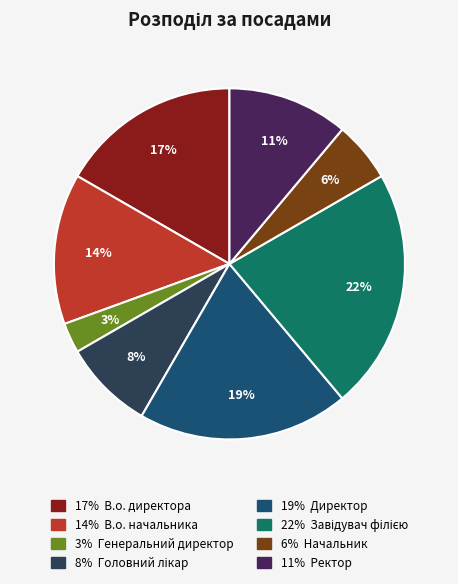

Does any single category account for the majority?

No